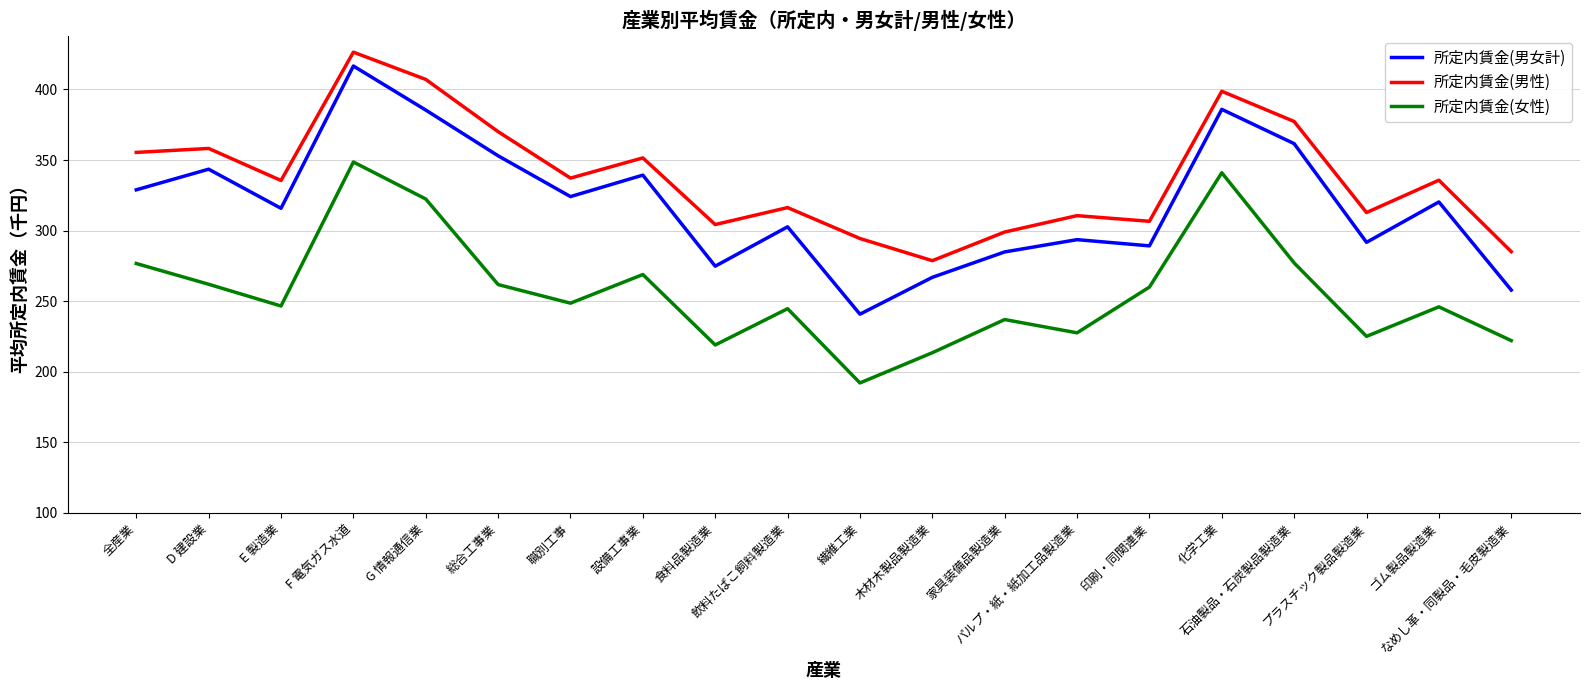

Rank the series by their average value, from lowest to highest.

所定内賃金(女性), 所定内賃金(男女計), 所定内賃金(男性)